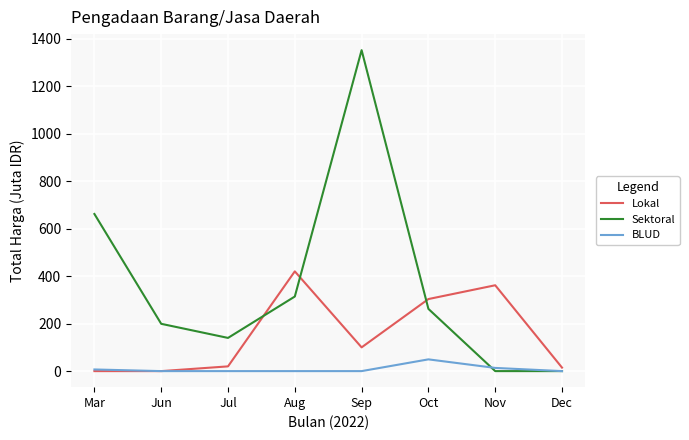

In Sektoral, how many points are higher than both neighbors (excluding endpoints)?

1